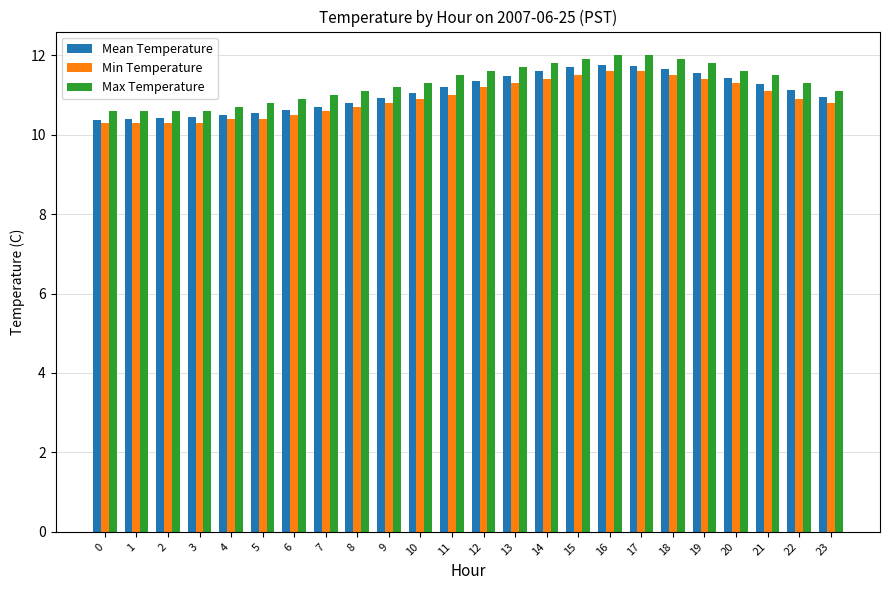

What is the total value across all series at 22?

33.3